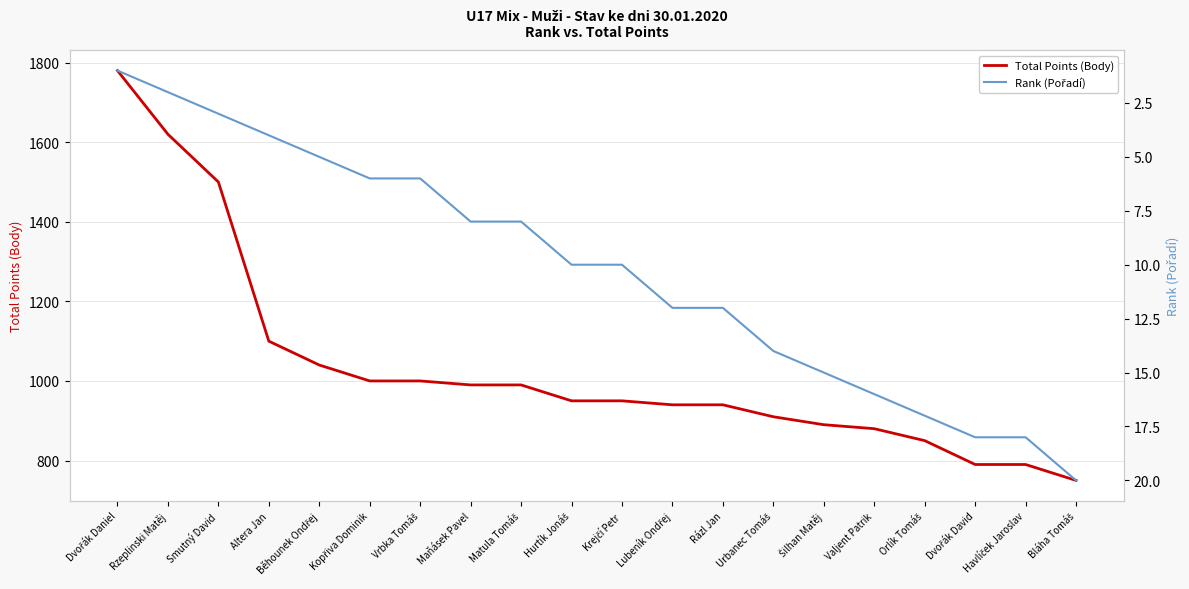

What is the sum of all Total Points (Body) values?

20660